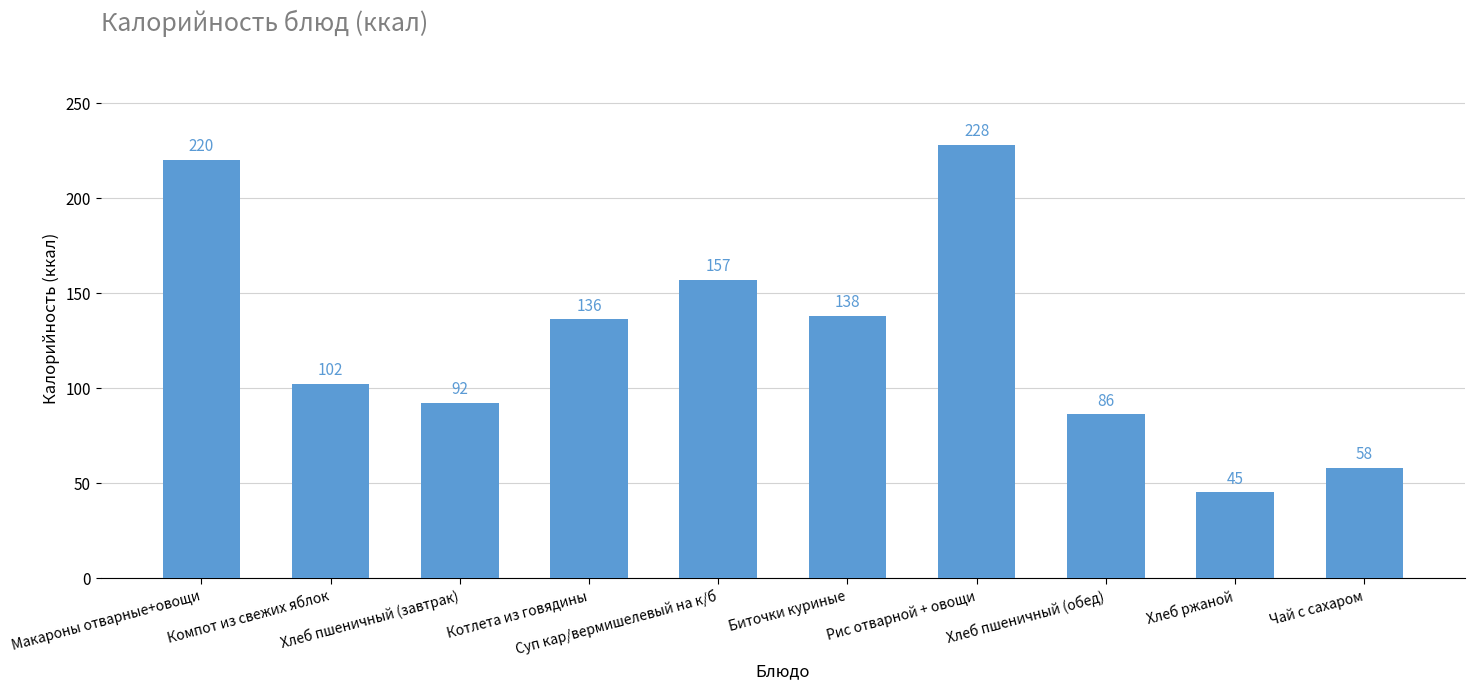

Which category has the lowest value across all series?

Хлеб ржаной